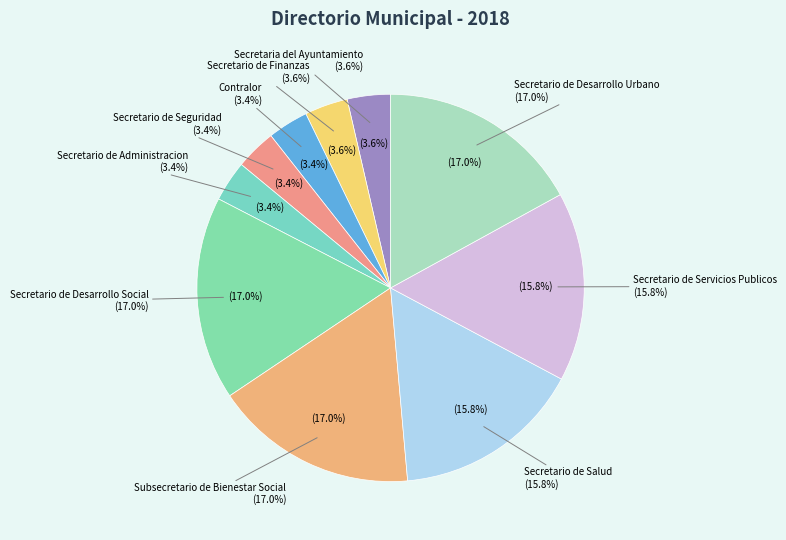

How many segments does this pie chart have?

10